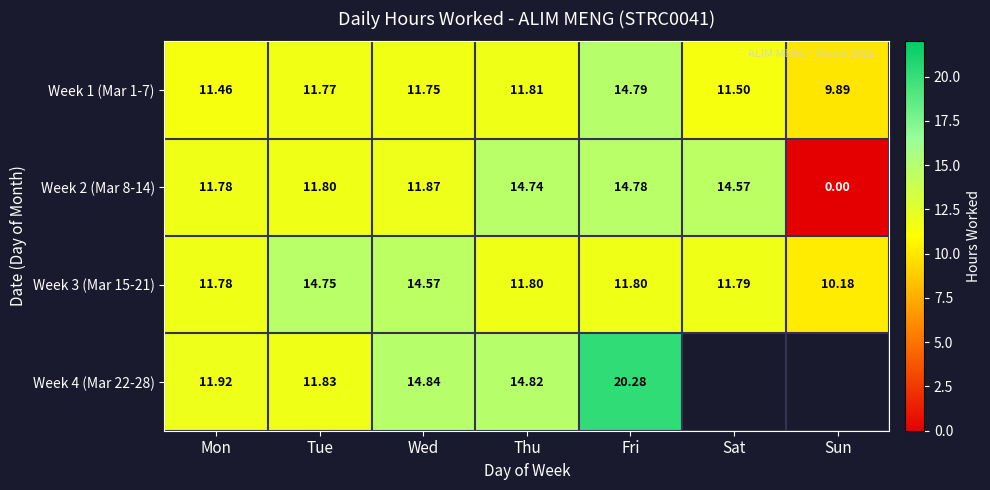

Which category has the lowest value in the Week 3 (Mar 15-21) series?

Sun